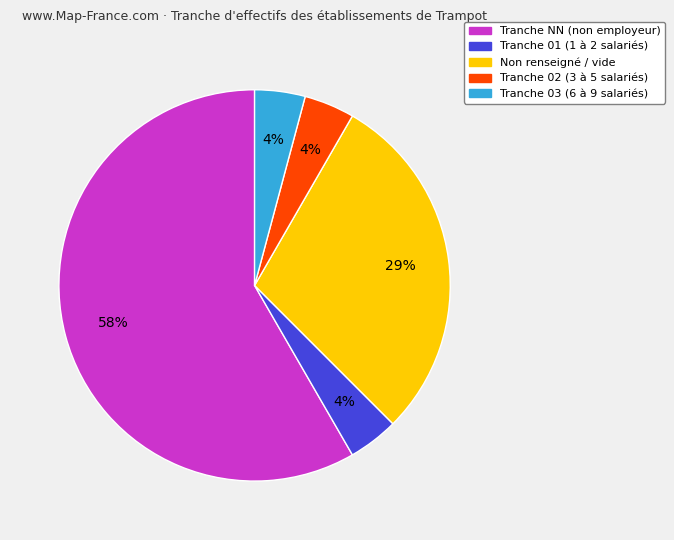

Is there a majority slice in this chart?

Yes